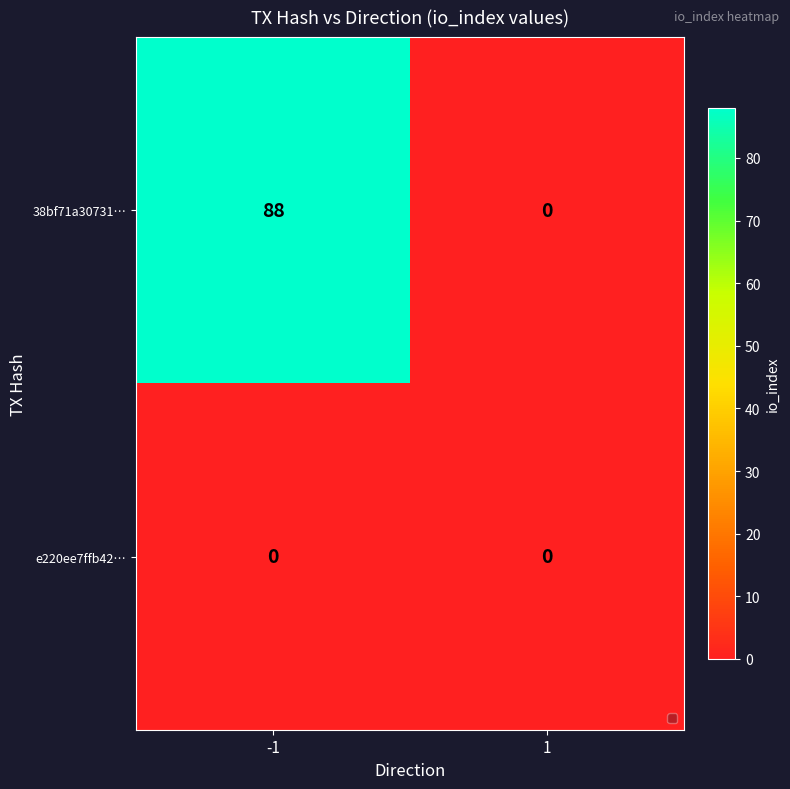

What is the sum of all 38bf71a30731… values?

88